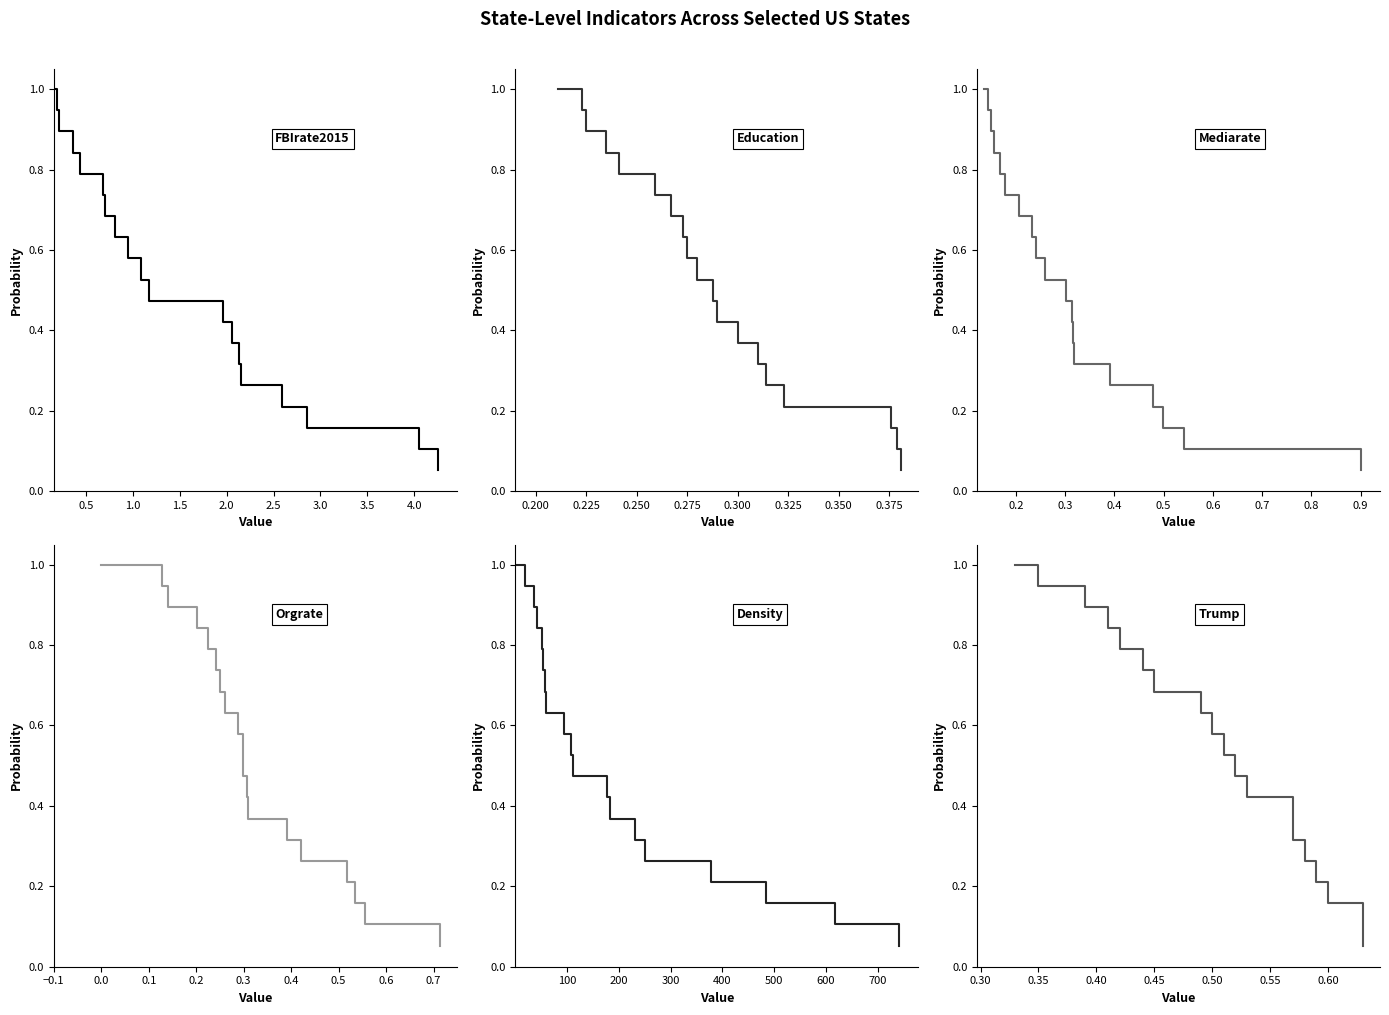

Count the number of data series in this chart.

6